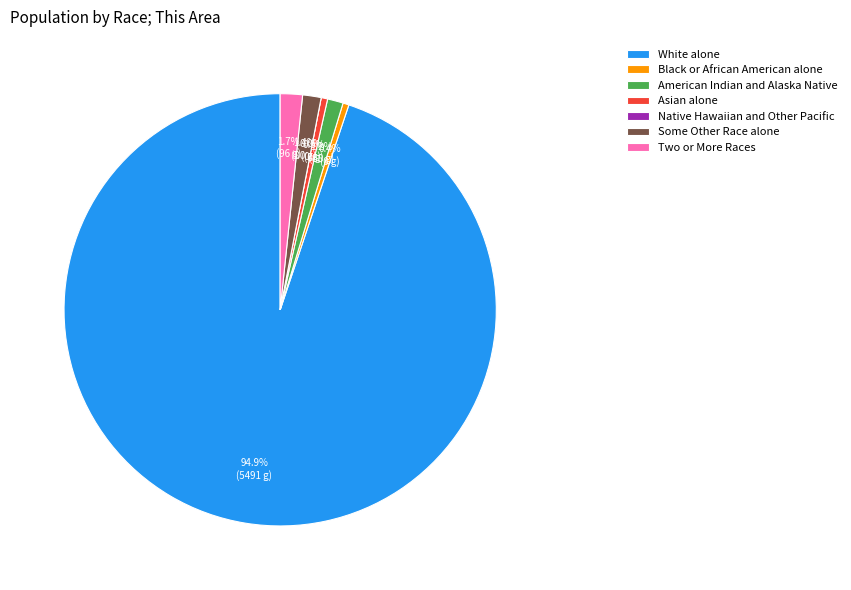

How many segments does this pie chart have?

7